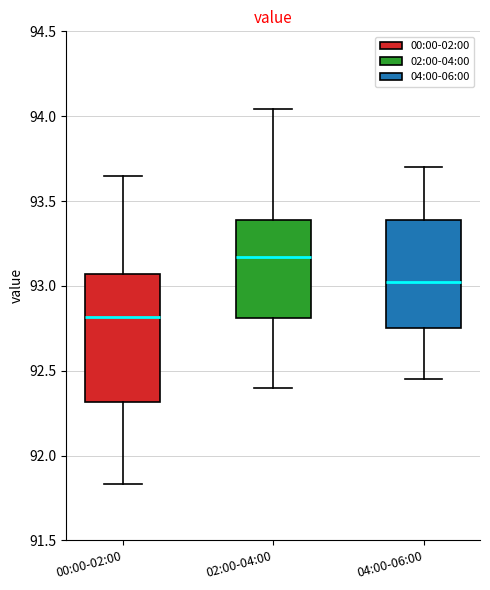

Reading left to right, transcribe this box plot: for each box, give where its median line is, the range the box spans, and where its two whiskers end, as read against the y-axis. The values are not printed on the chart, so give them approximately, as read against the axis.

00:00-02:00: median 92.80, box 92.30 to 93.05, whiskers 91.85 to 93.65
02:00-04:00: median 93.15, box 92.80 to 93.40, whiskers 92.40 to 94.05
04:00-06:00: median 93.05, box 92.75 to 93.40, whiskers 92.45 to 93.70